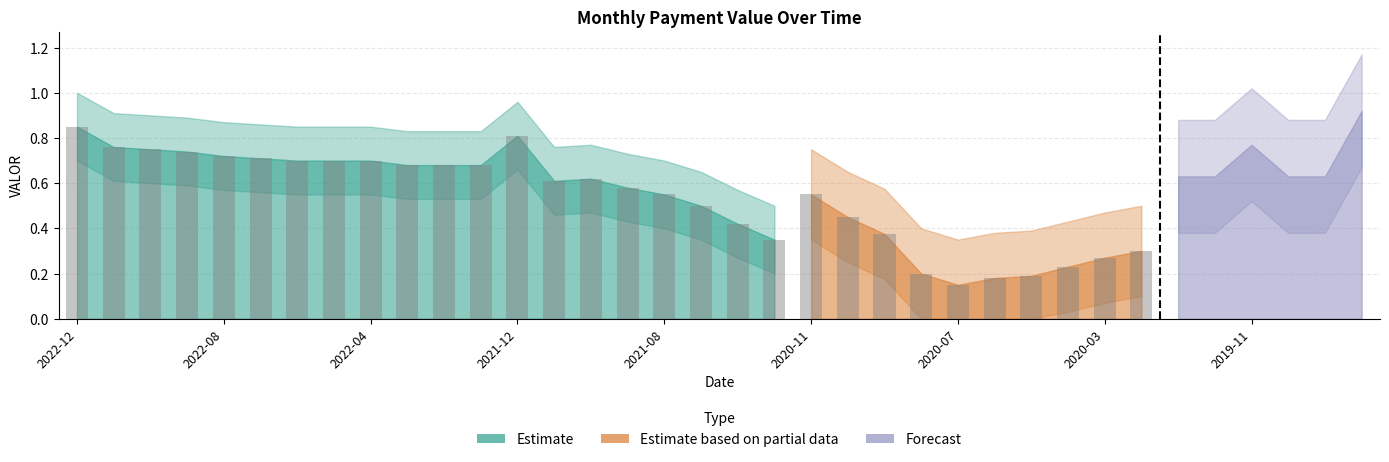

What is the label of the 23rd bar from the left?

2020-09